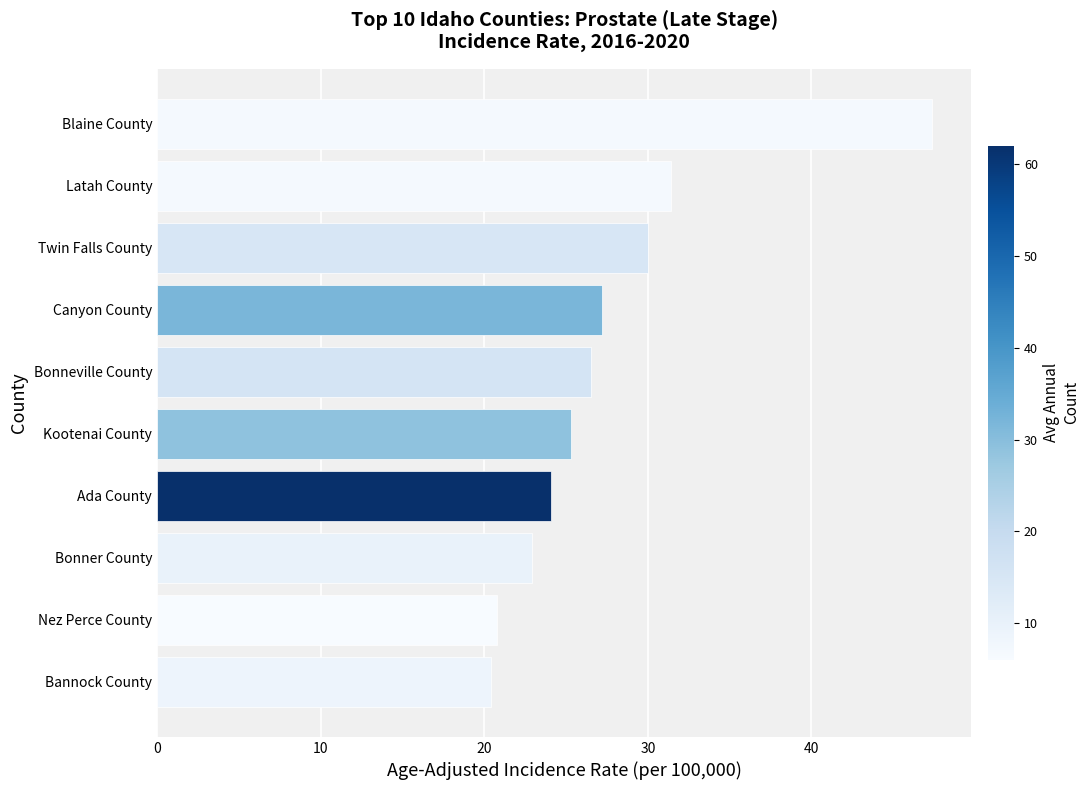

Reading bottom to top, transcribe all the data shown in this chart.

20.4	20.8	22.9	24.1	25.3	26.5	27.2	30.0	31.4	47.4